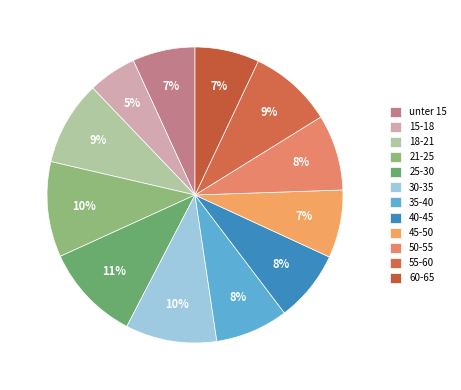

Combined, what portion of the pie is 35-40 and 50-55?

16.3%